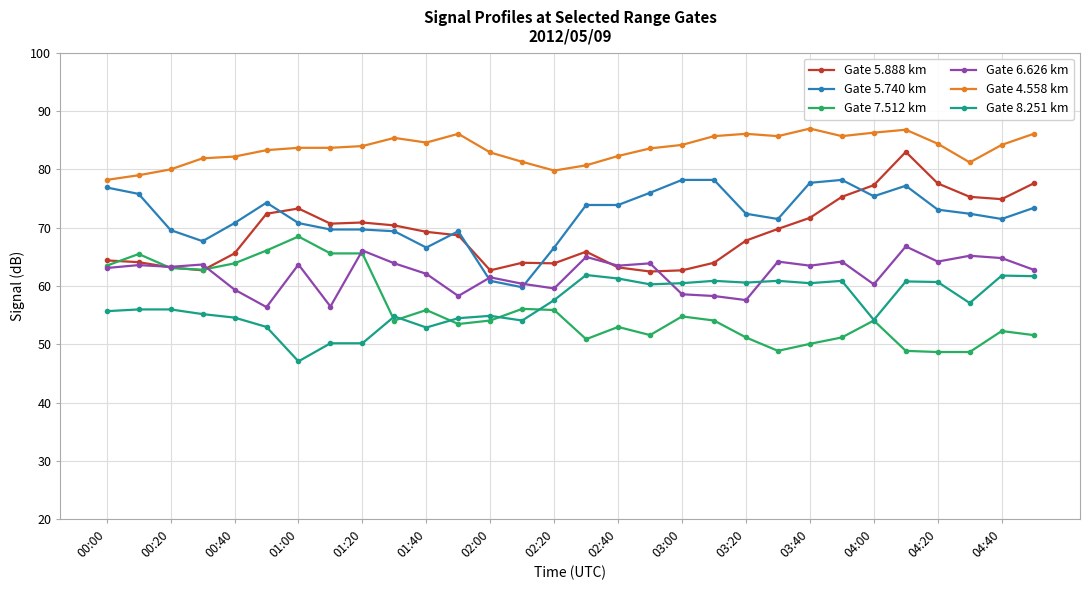

How many data points in Gate 8.251 km are less than 57?

15